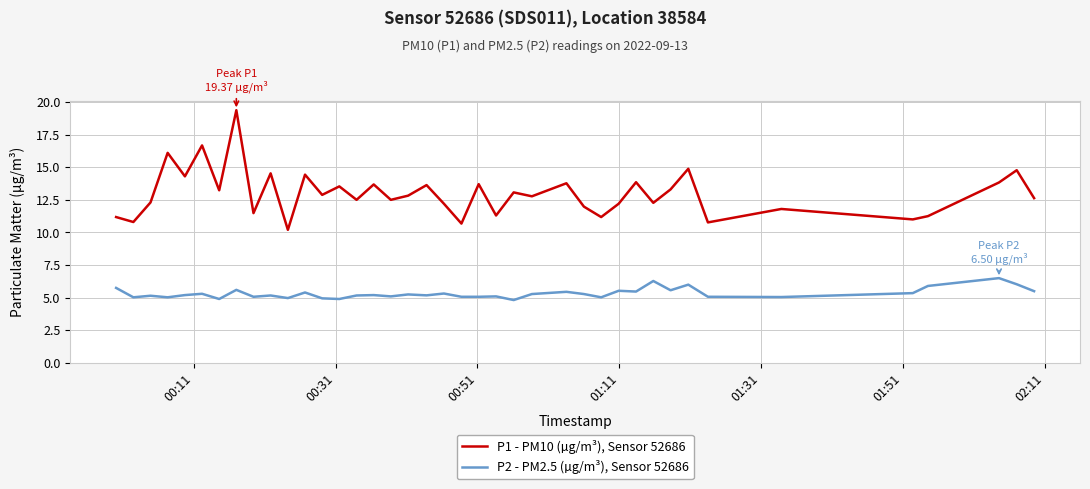

What is the difference between the maximum and minimum values in the P1 - PM10 (µg/m³), Sensor 52686 series?

9.2